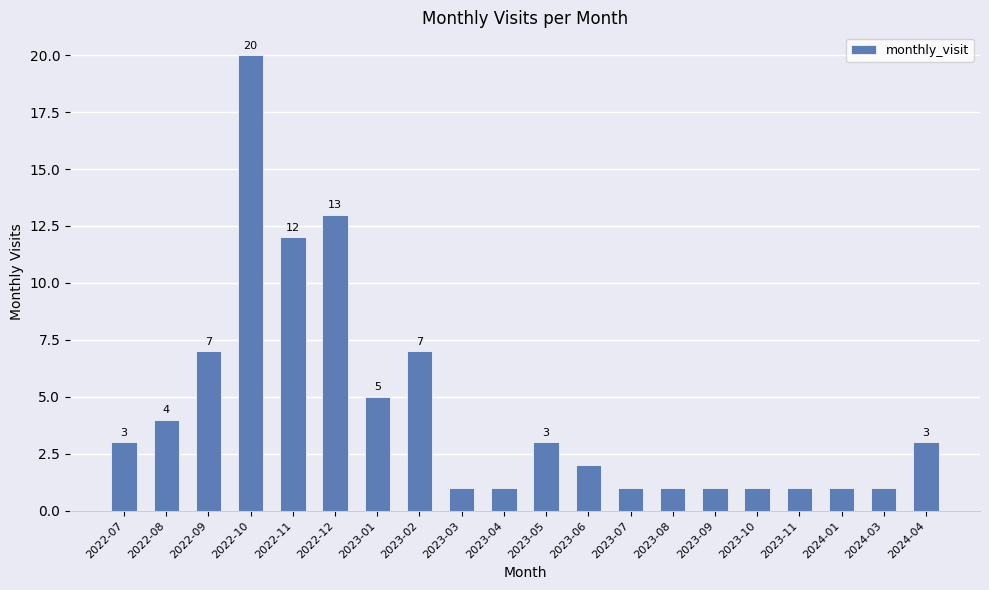

What is the greatest value displayed?

20